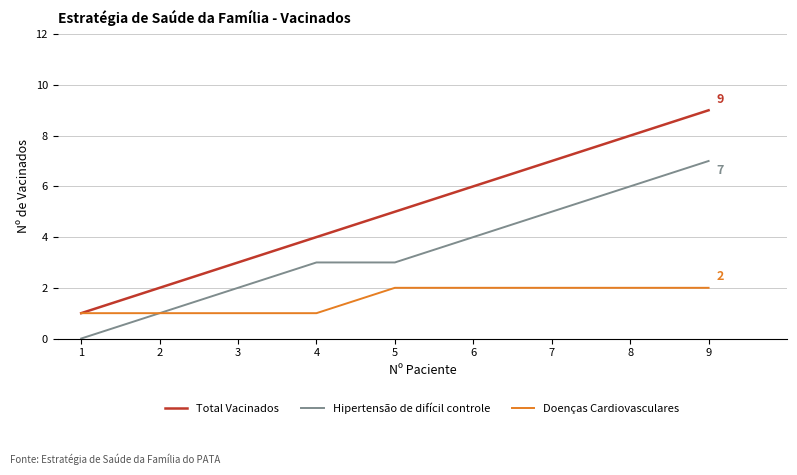

Rank the series by their maximum value, from highest to lowest.

Total Vacinados, Hipertensão de difícil controle, Doenças Cardiovasculares